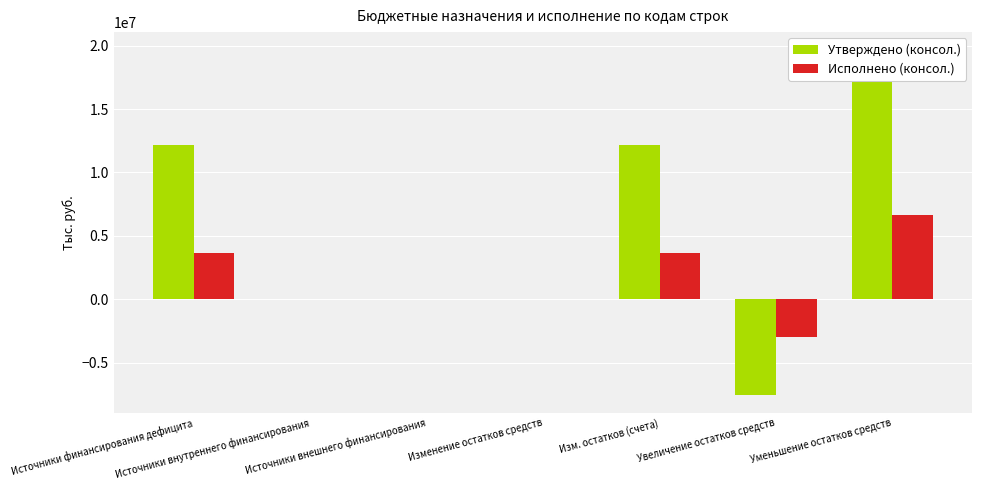

What is the label of the 2nd bar from the left?

Источники внутреннего финансирования